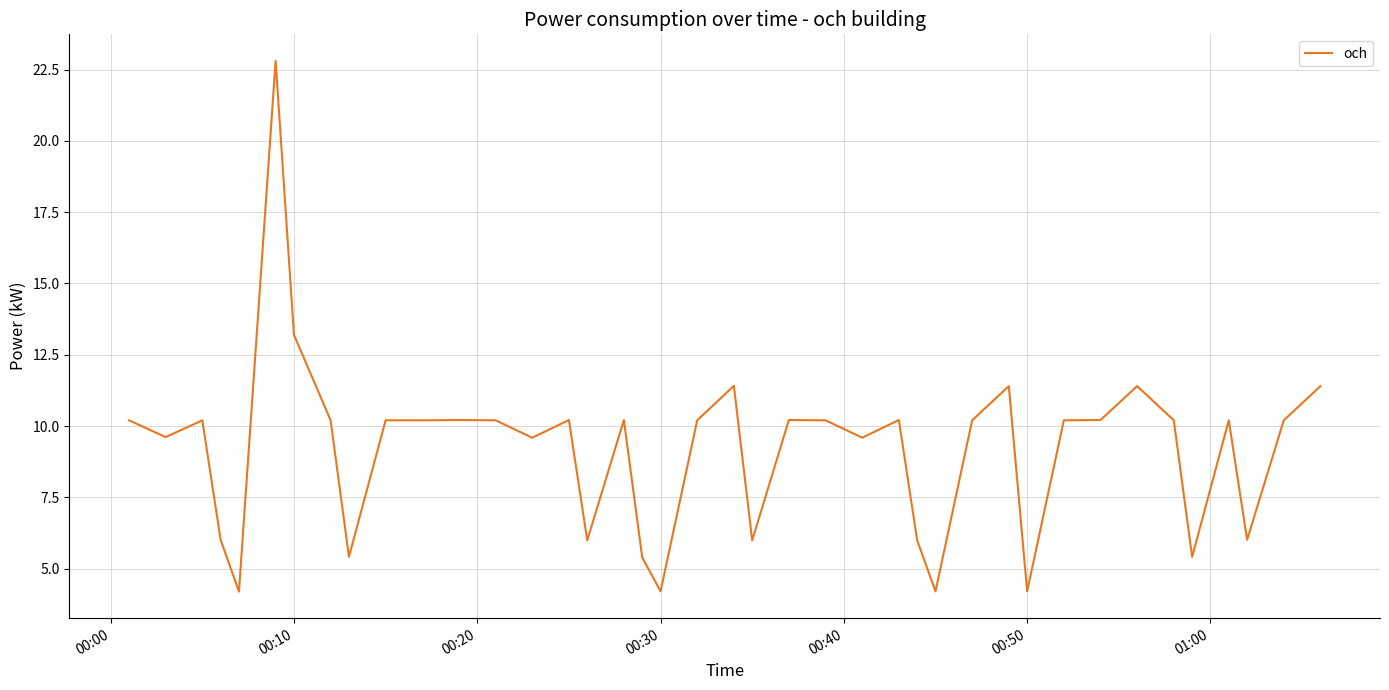

What is the smallest value displayed?

4.2